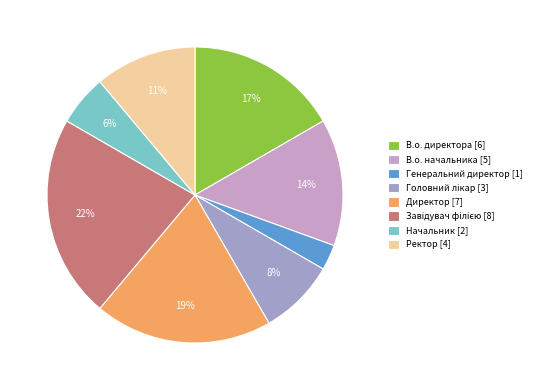

True or false: Директор accounts for 32% of the total.

False